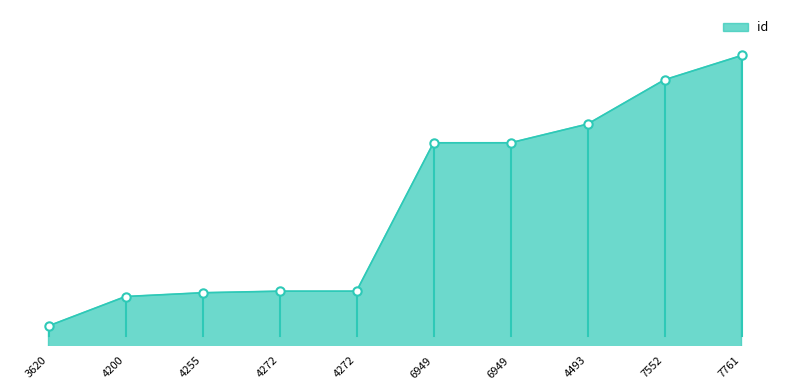

Is it true that the value at 4493 is 19681?

True